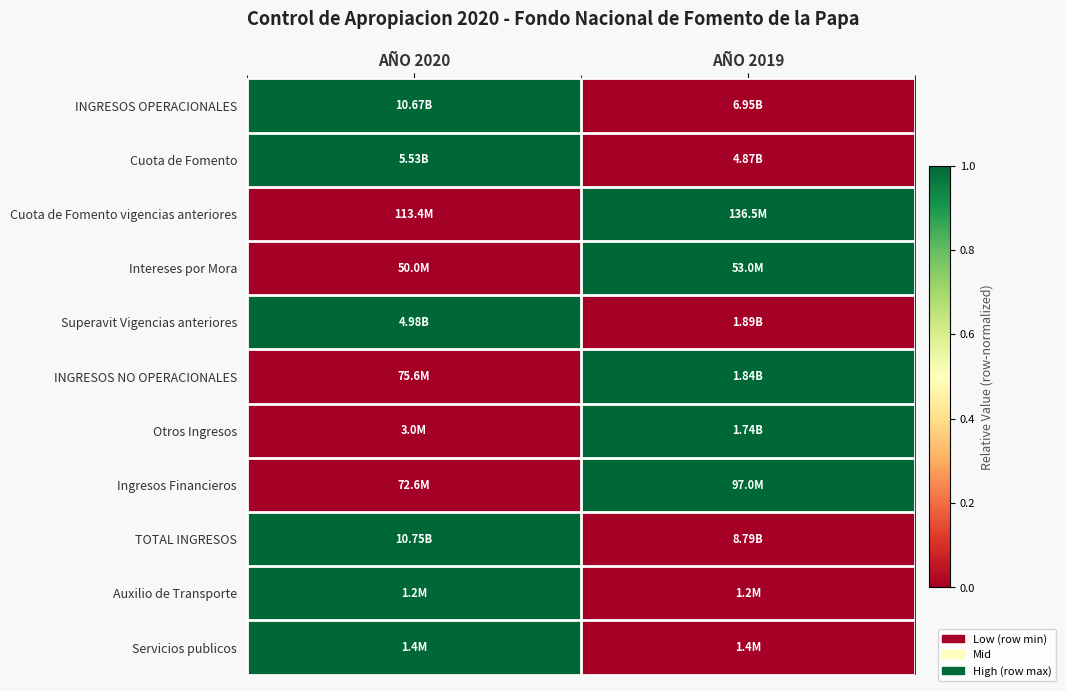

Reading left to right, transcribe all the data shown in this chart.

INGRESOS OPERACIONALES: AÑO 2020=1	AÑO 2019=0
Cuota de Fomento: AÑO 2020=1	AÑO 2019=0
Cuota de Fomento vigencias anteriores: AÑO 2020=0	AÑO 2019=1
Intereses por Mora: AÑO 2020=0	AÑO 2019=1
Superavit Vigencias anteriores: AÑO 2020=1	AÑO 2019=0
INGRESOS NO OPERACIONALES: AÑO 2020=0	AÑO 2019=1
Otros Ingresos: AÑO 2020=0	AÑO 2019=1
Ingresos Financieros: AÑO 2020=0	AÑO 2019=1
TOTAL INGRESOS: AÑO 2020=1	AÑO 2019=0
Auxilio de Transporte: AÑO 2020=1	AÑO 2019=0
Servicios publicos: AÑO 2020=1	AÑO 2019=0